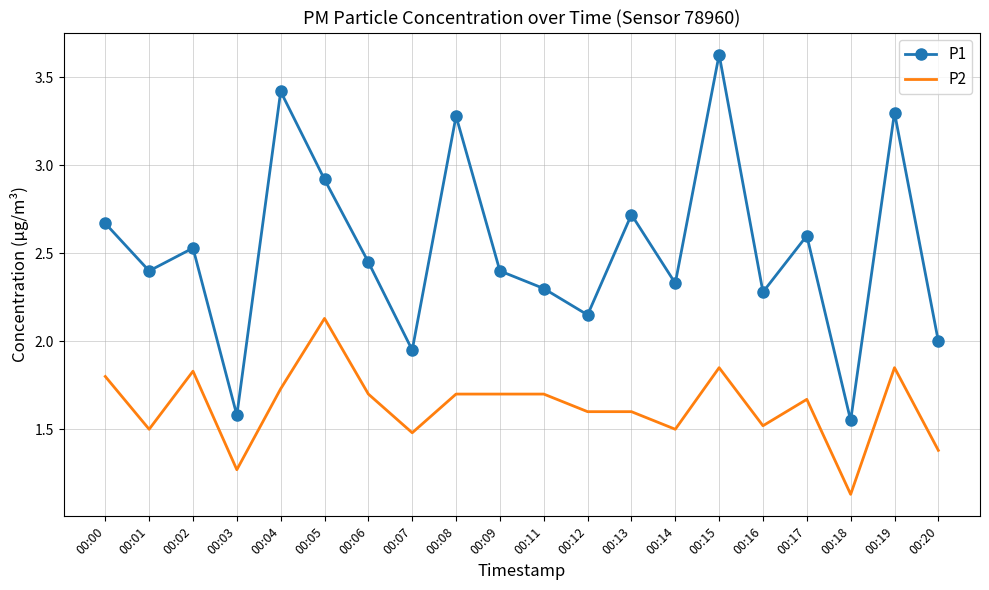

What is the difference between the maximum and second lowest values in the P2 series?

0.9